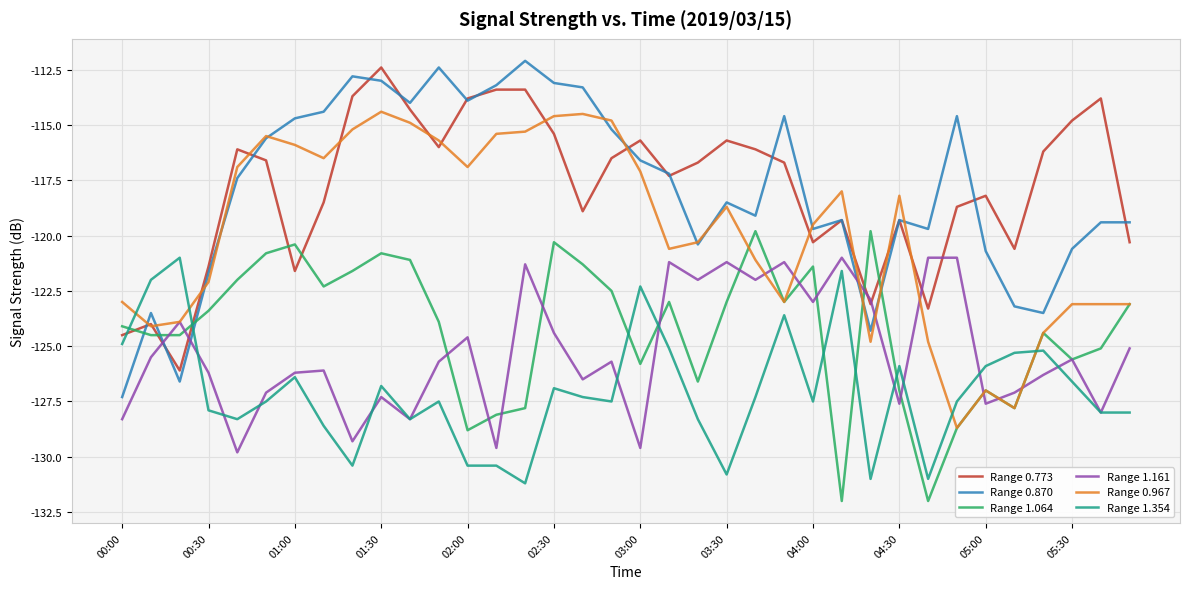

What are all the series names shown in the legend?

Range 0.773, Range 0.870, Range 1.064, Range 1.161, Range 0.967, Range 1.354